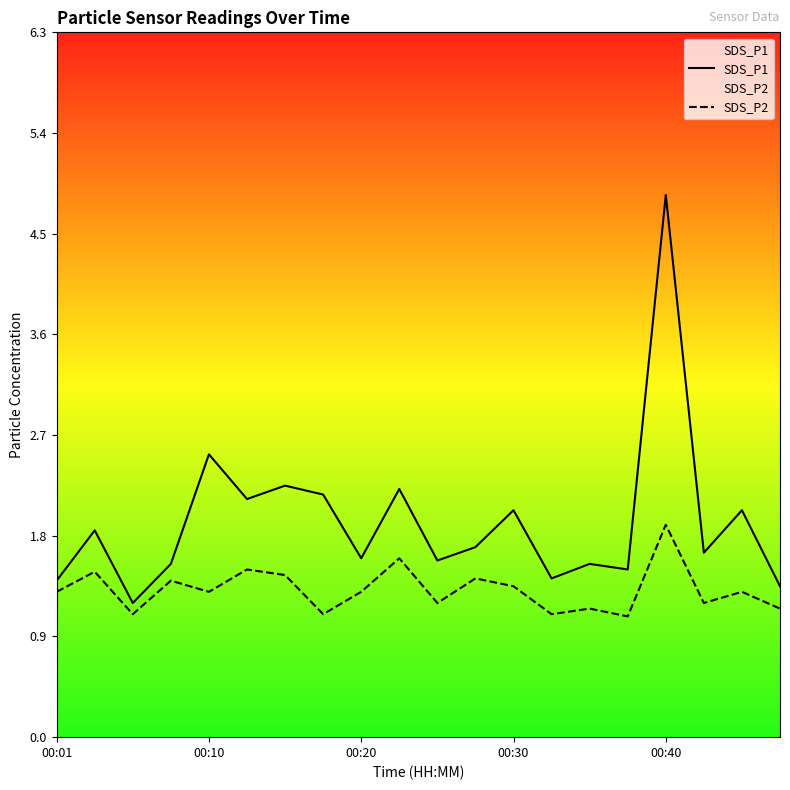

What is the highest value of the SDS_P1 series?

4.8